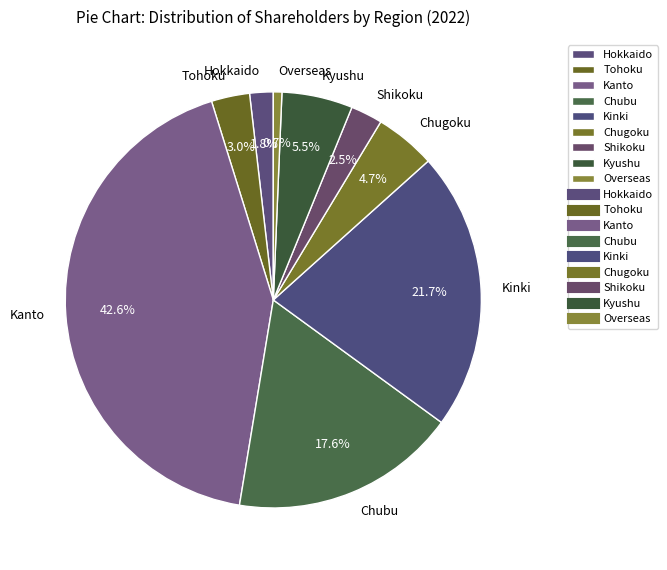

Does Kinki represent more than half of the total?

No